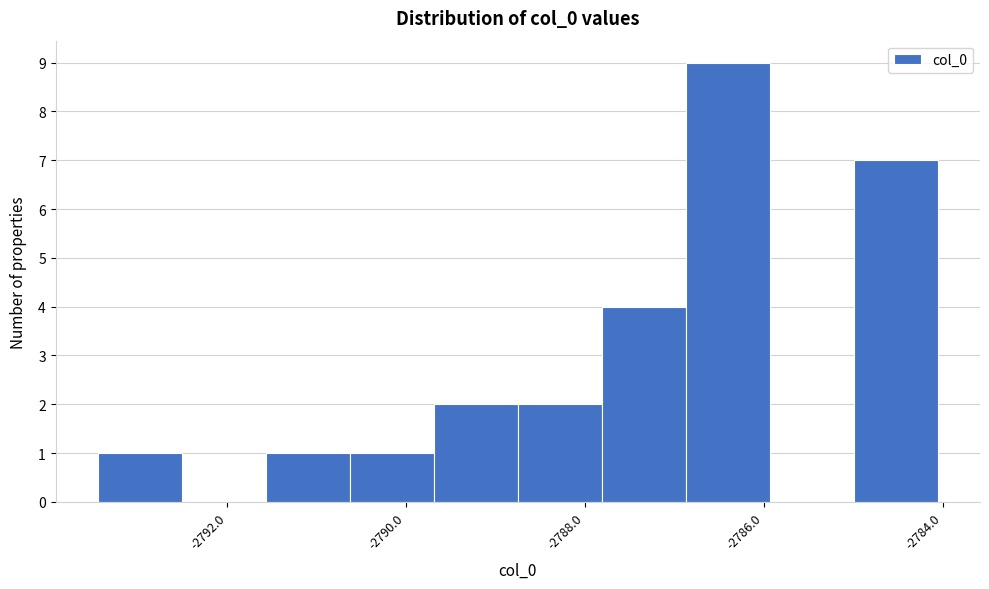

Reading left to right, transcribe this chart: for each bar, give the range it covers on the x-axis and its height. Neither the bar edges nor the heights are printed on the chart, so give them approximately, as read against the axes.

-2793.4 to -2792.6: 1
-2792.6 to -2791.6: 0
-2791.6 to -2790.6: 1
-2790.6 to -2789.6: 1
-2789.6 to -2788.8: 2
-2788.8 to -2787.8: 2
-2787.8 to -2786.8: 4
-2786.8 to -2786.0: 9
-2786.0 to -2785.0: 0
-2785.0 to -2784.0: 7